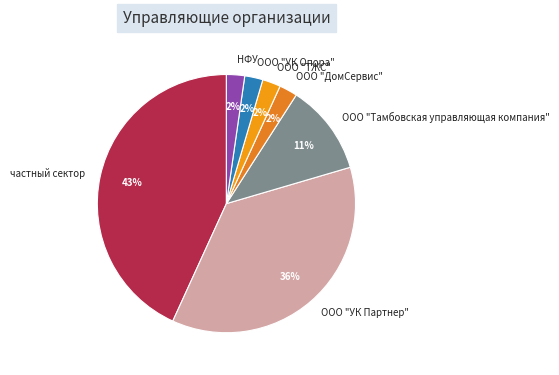

To the nearest percent, what is the average slice percentage?

14%